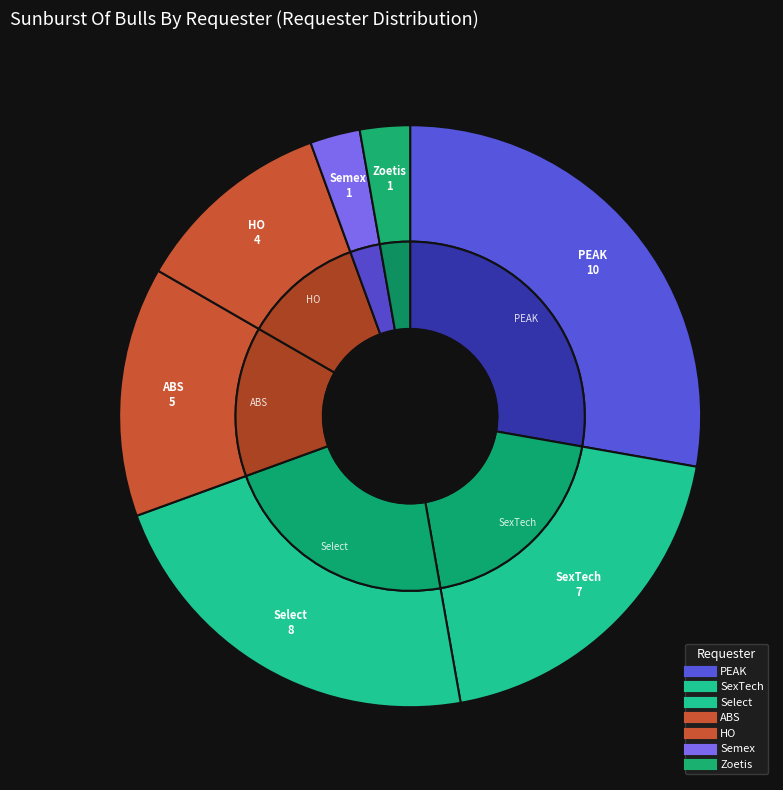

True or false: PEAK accounts for 13% of the total.

False